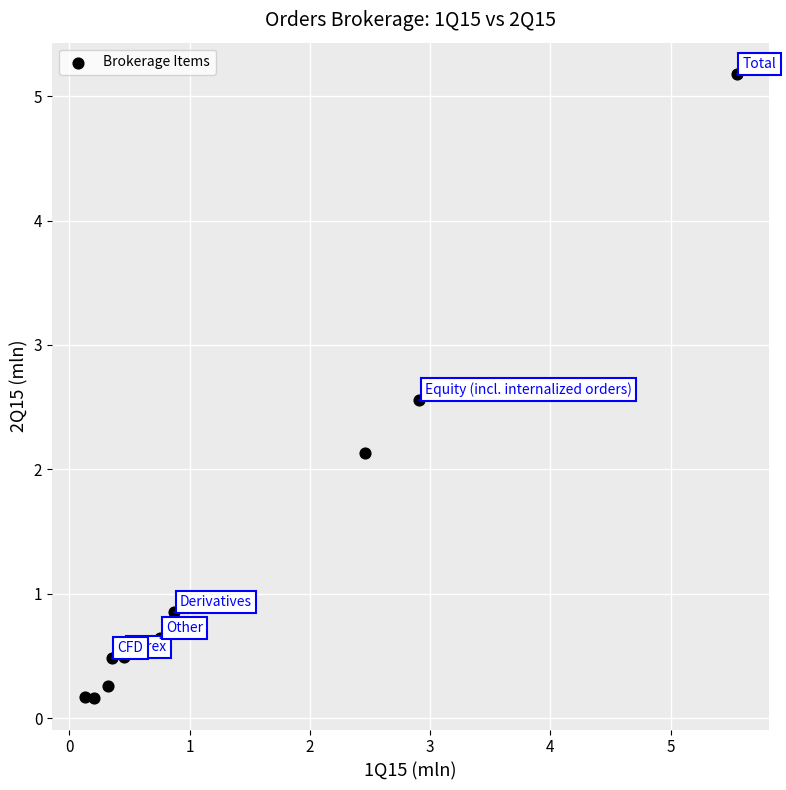

What Y value in the scatter plot is closest to 2?

2.1